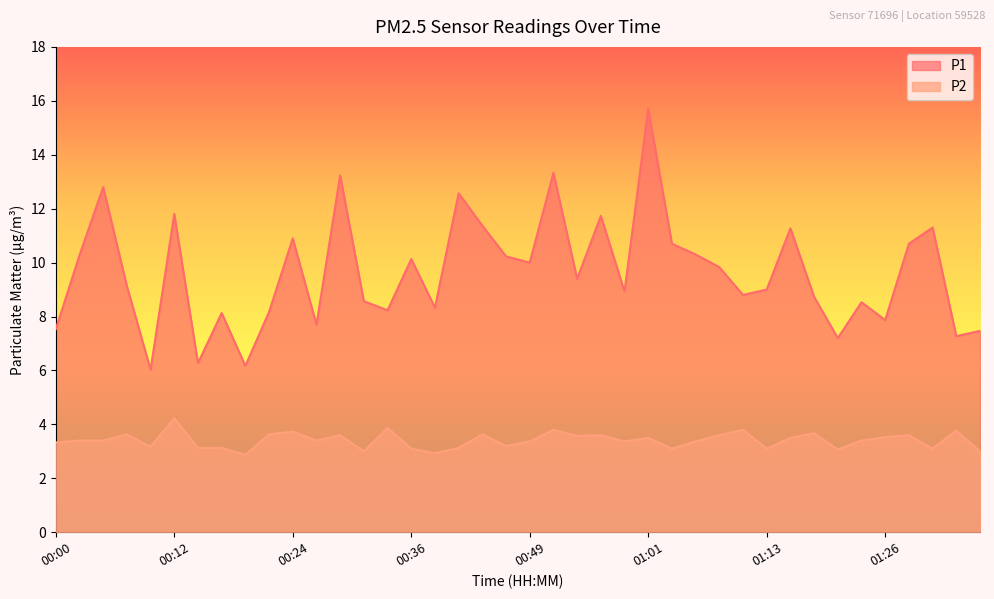

The value of P2 at 00:15 is 3.1. True or false?

True